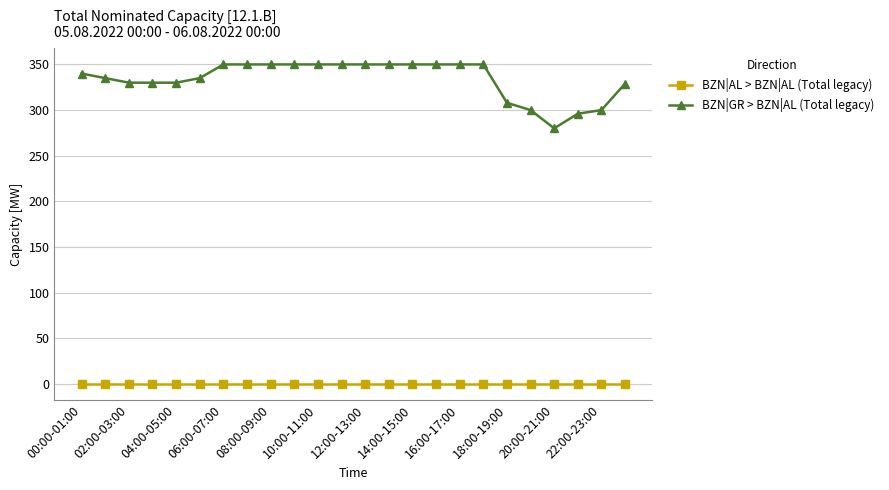

List the series in order of their overall mean, lowest first.

BZN|AL > BZN|AL (Total legacy), BZN|GR > BZN|AL (Total legacy)